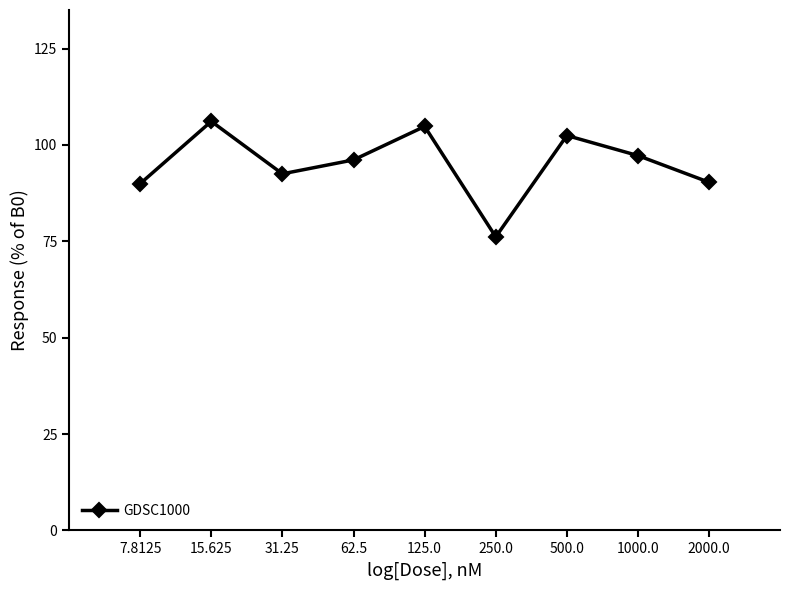

What is the difference between the second highest and second lowest values?

14.8